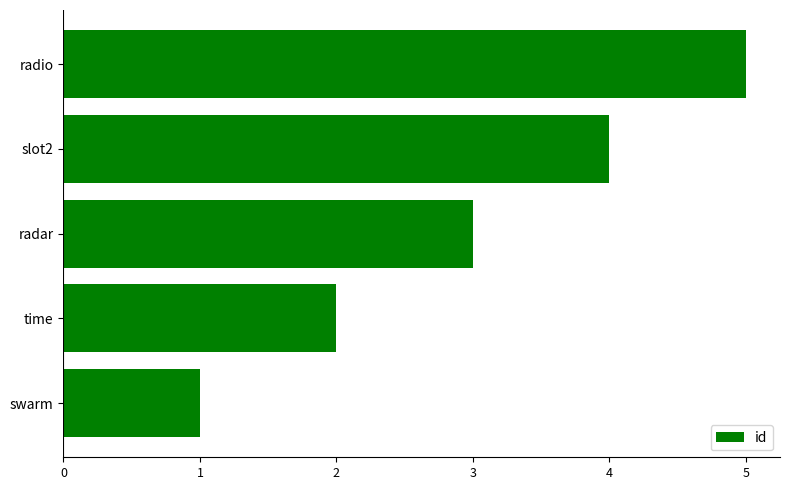

What is the sum of the values at radio and radar?

8